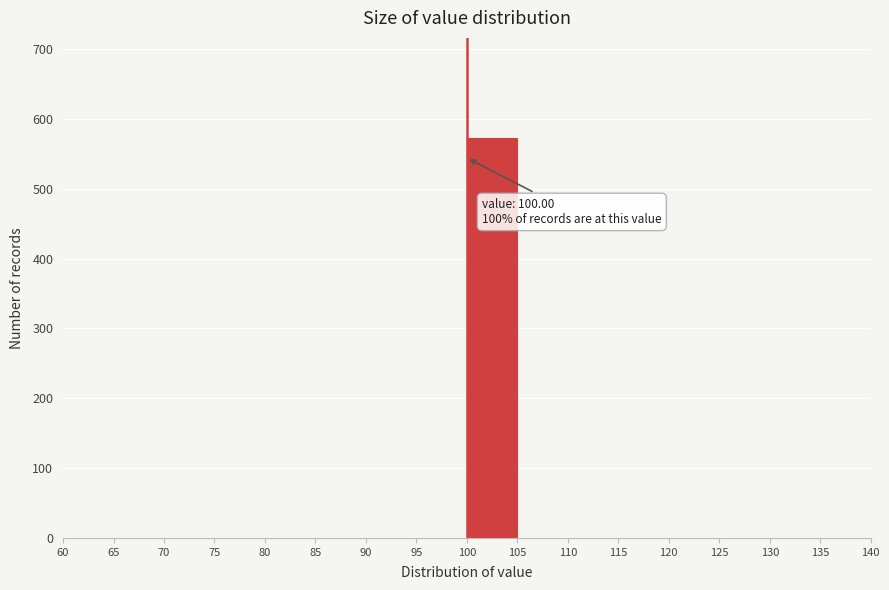

Which range on the x-axis has the tallest bar?

100 to 105